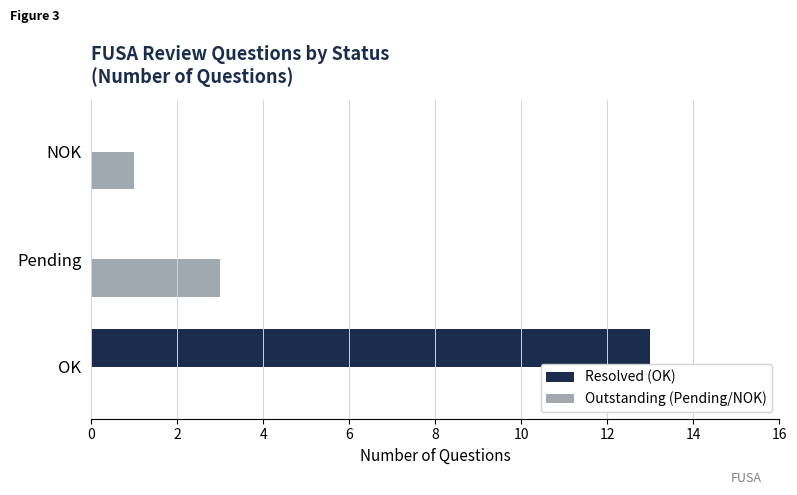

The value of Outstanding (Pending/NOK) at NOK is 2. True or false?

False